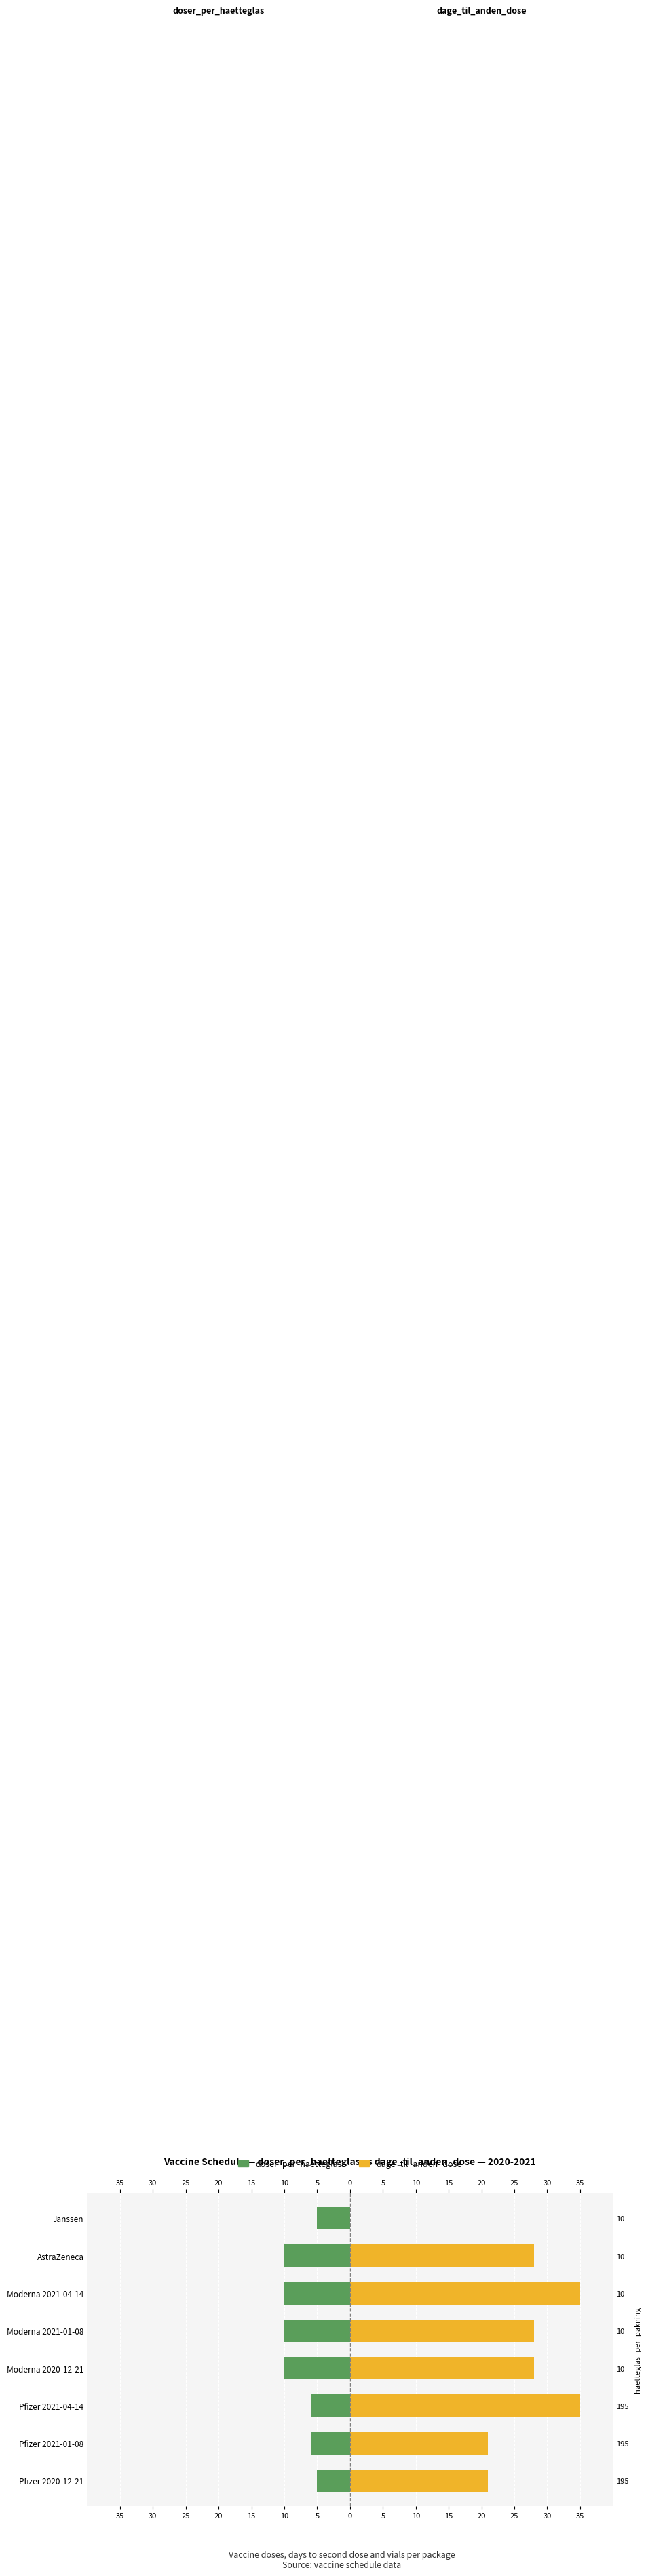

Which series has the largest range (max minus min)?

dage_til_anden_dose